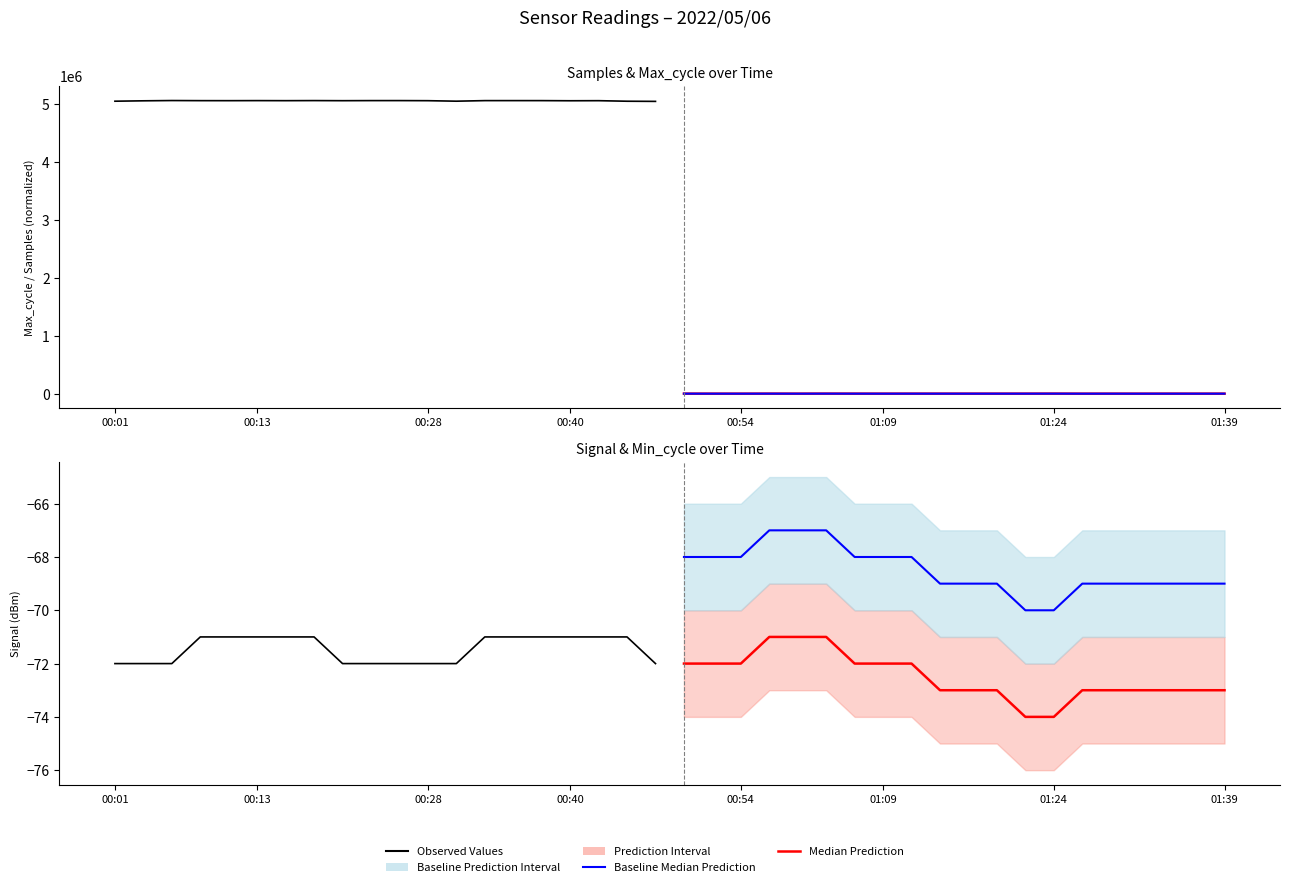

Which series has the largest range (max minus min)?

Samples (Observed)